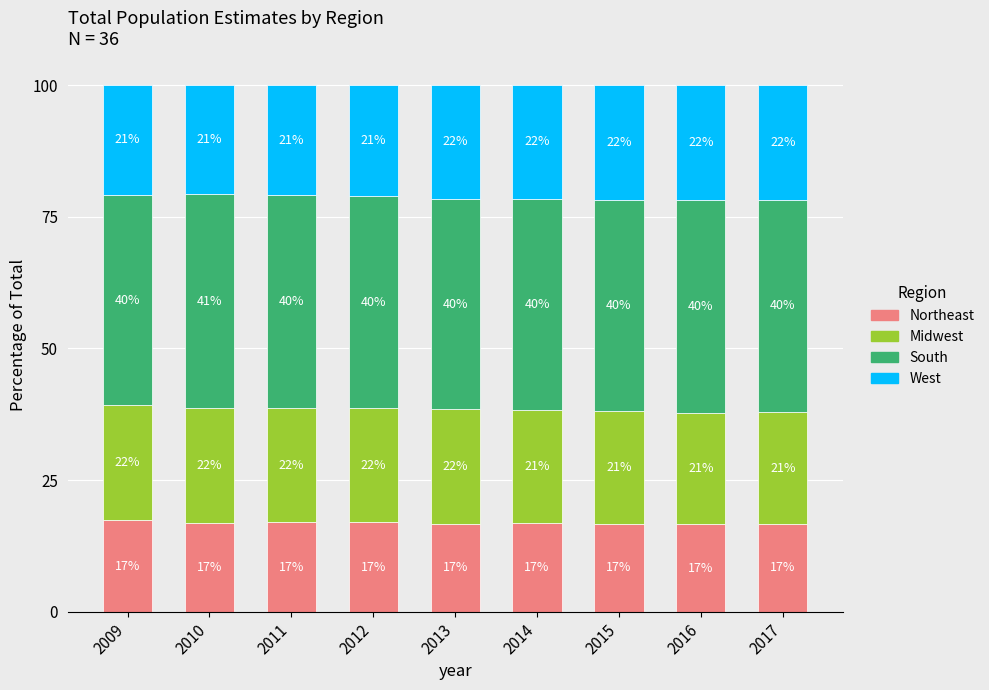

Does the chart contain stacked bars?

Yes